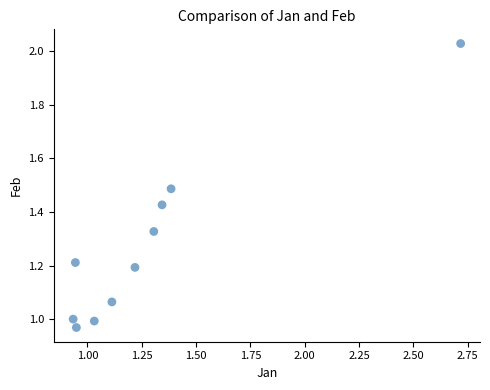

What is the range of X values (max minus min)?

1.8